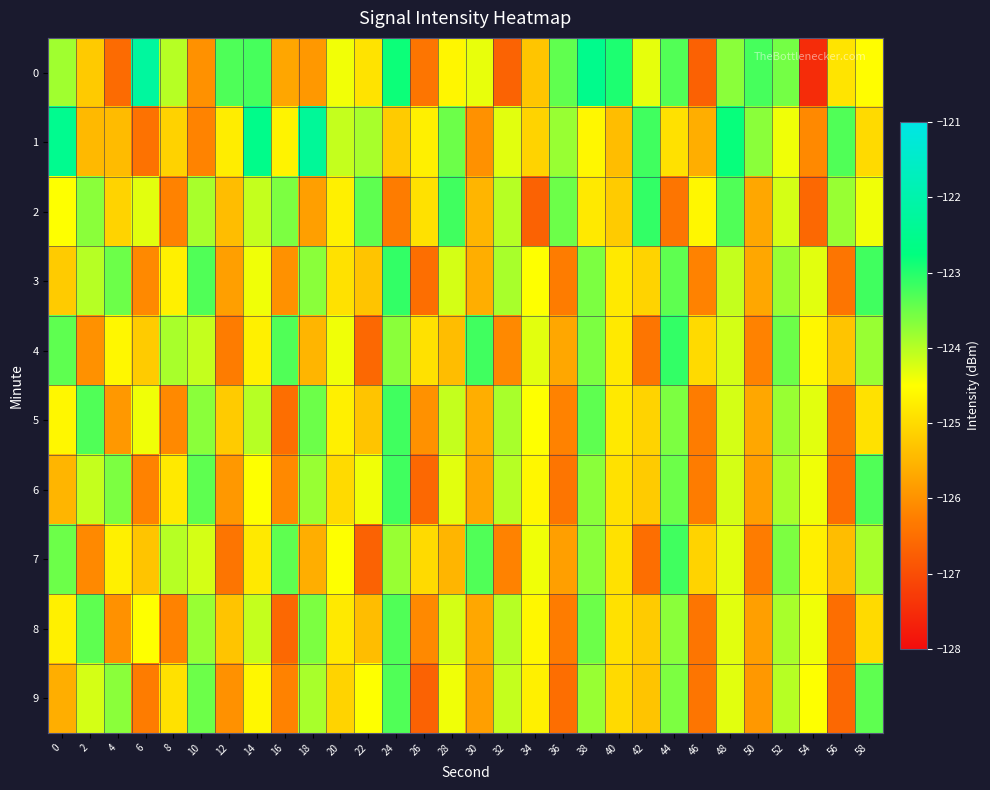

At which category is the sum across all series the highest?

38